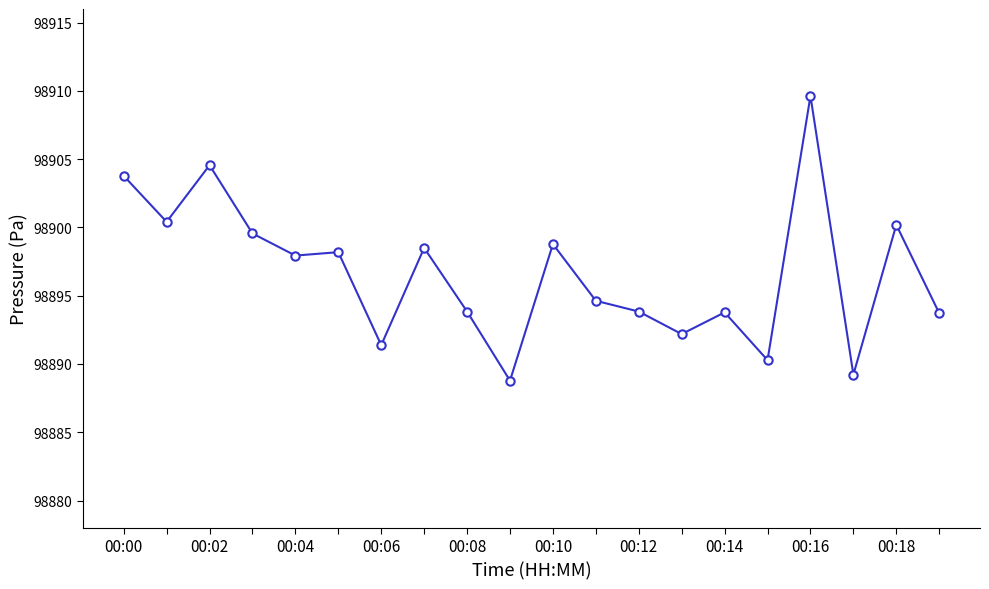

What is the value of the 19th point from the left?

98900.2